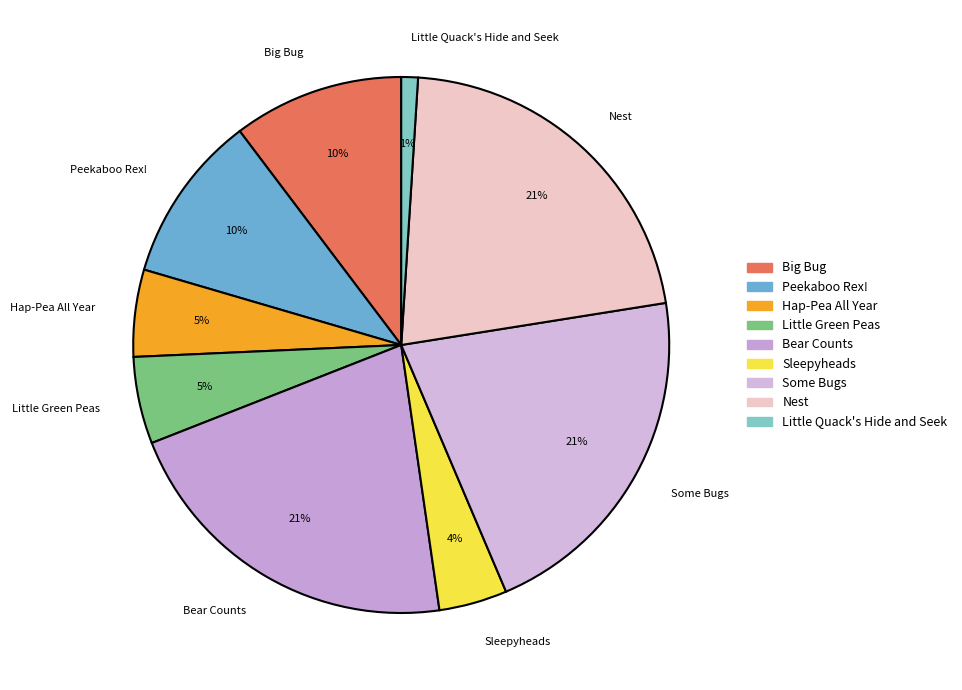

Do Little Green Peas and Sleepyheads together represent more than half of the pie?

No